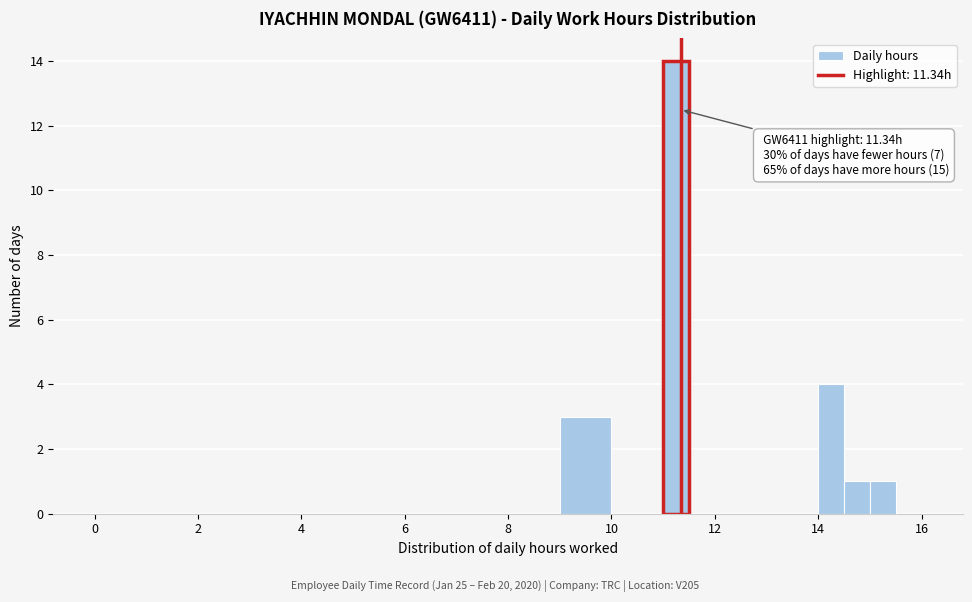

Around what value on the x-axis is the tallest bar? Give the approximate position of its centre, as read against the axis.

11.2